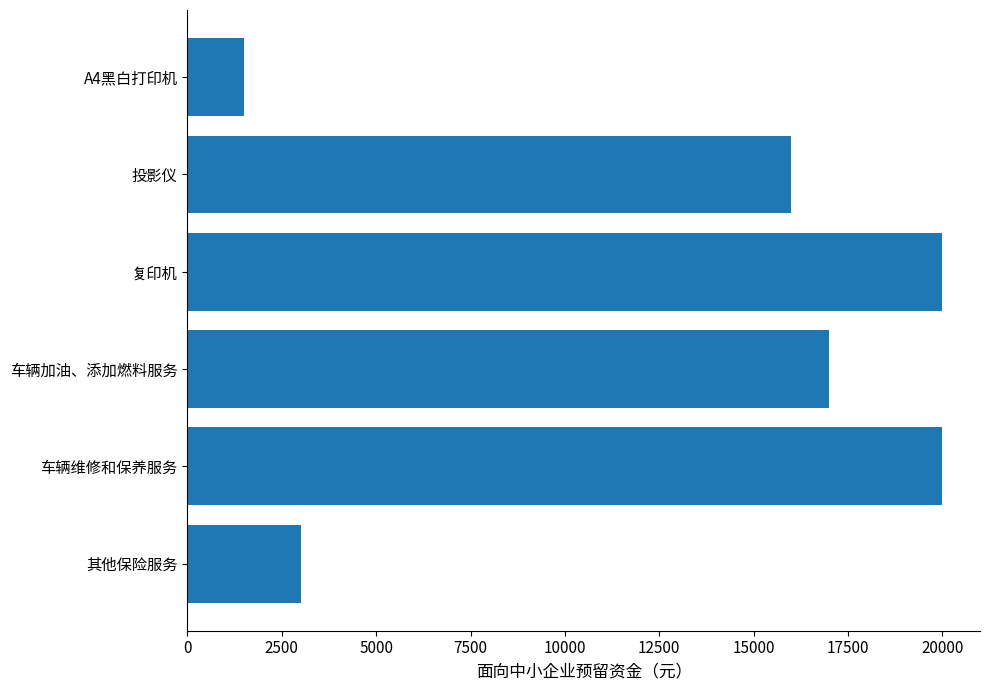

What is the difference between the maximum and minimum values?

18500